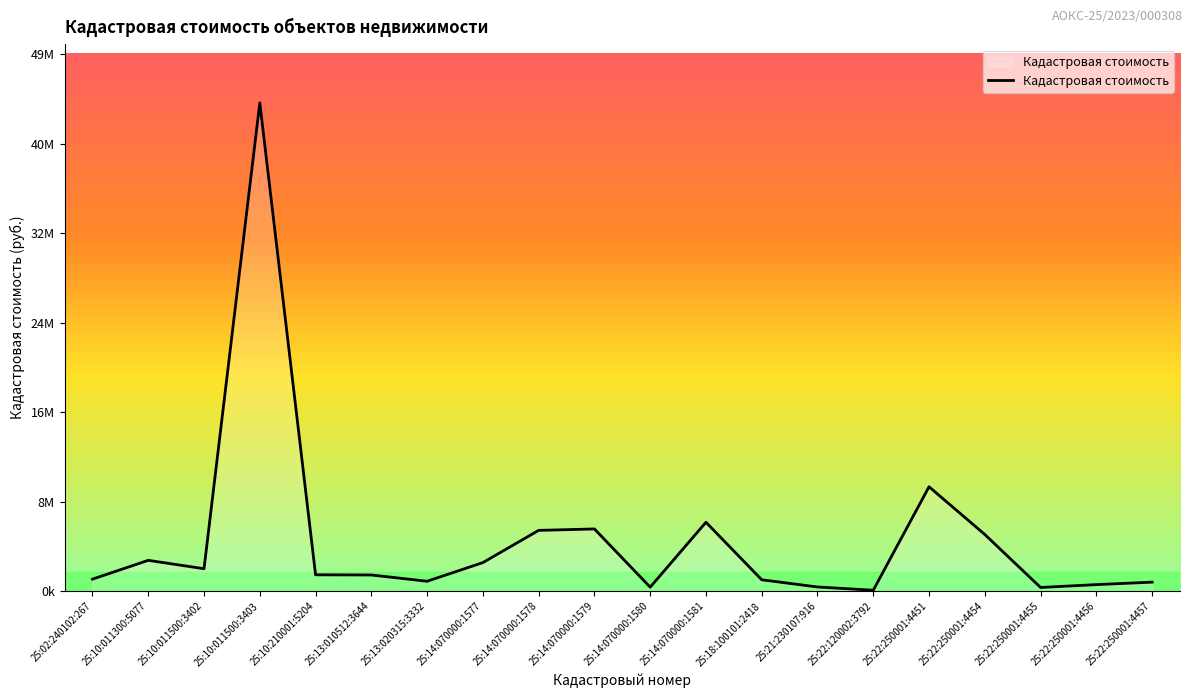

What is the label of the 11th point from the right?

25:14:070000:1579